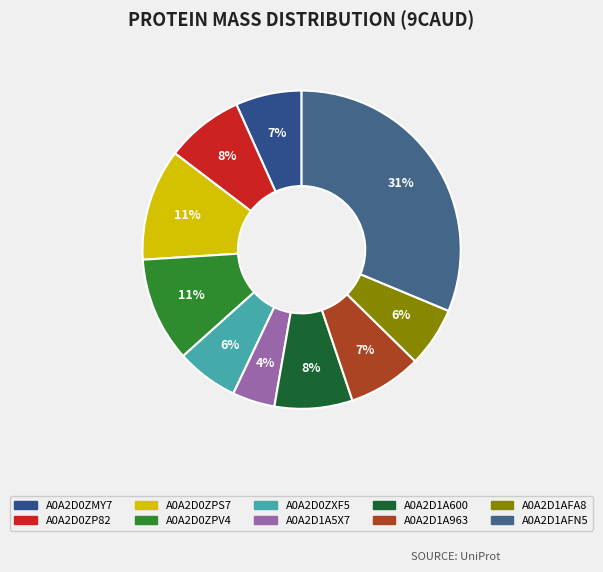

What is the largest slice in the pie chart?

A0A2D1AFN5